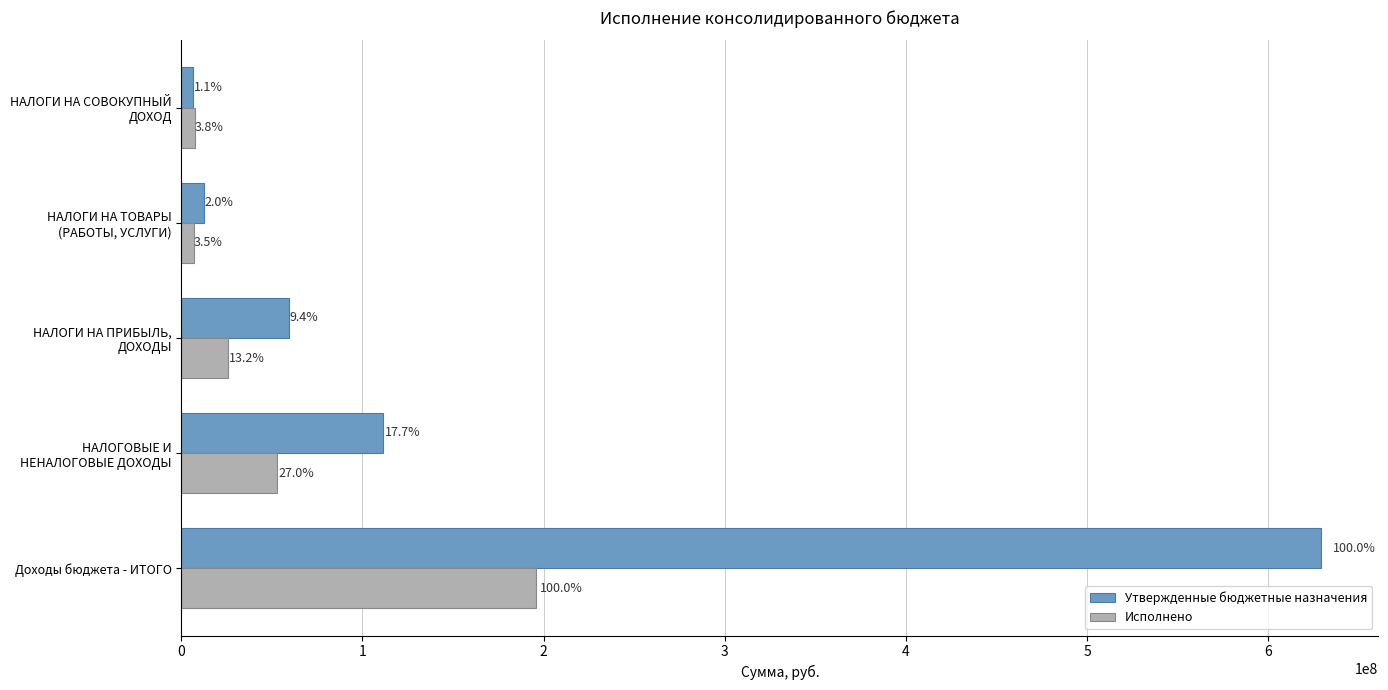

What are all the series names shown in the legend?

Утвержденные бюджетные назначения, Исполнено